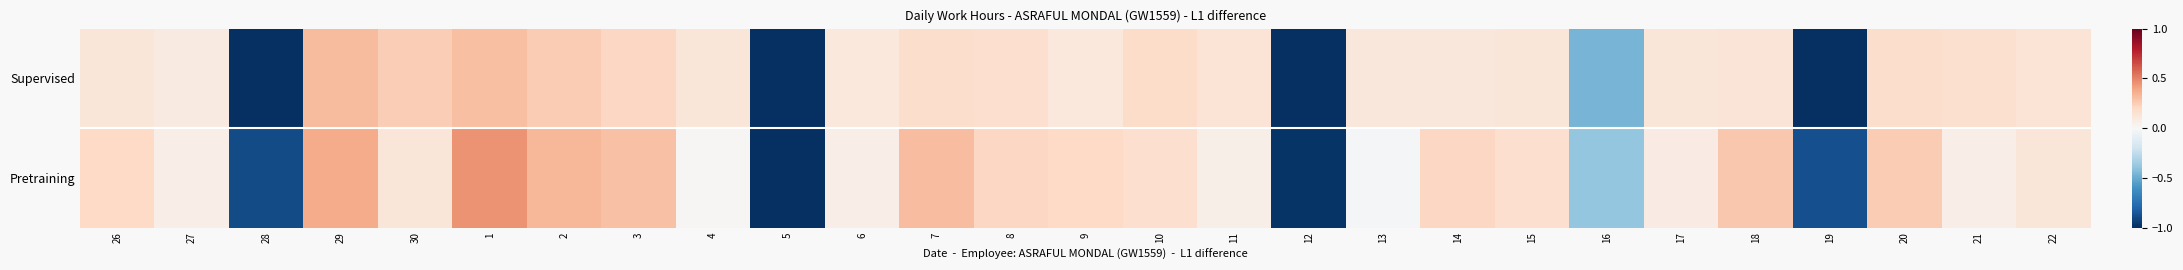

Between 15 and 19, which series saw the biggest shift?

Supervised